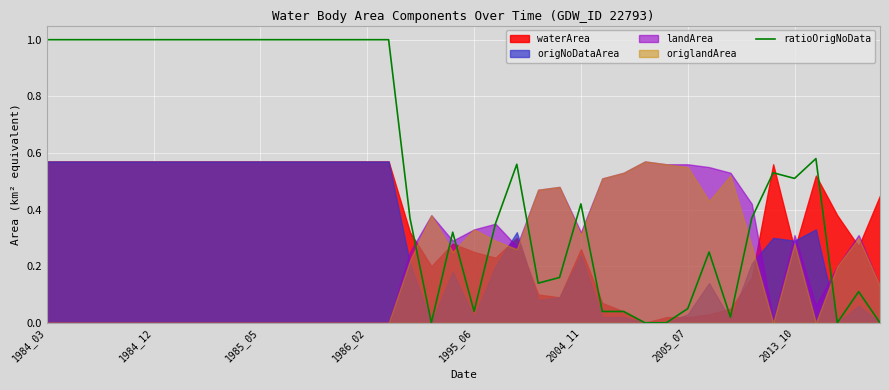

What is the greatest value displayed?

1.0